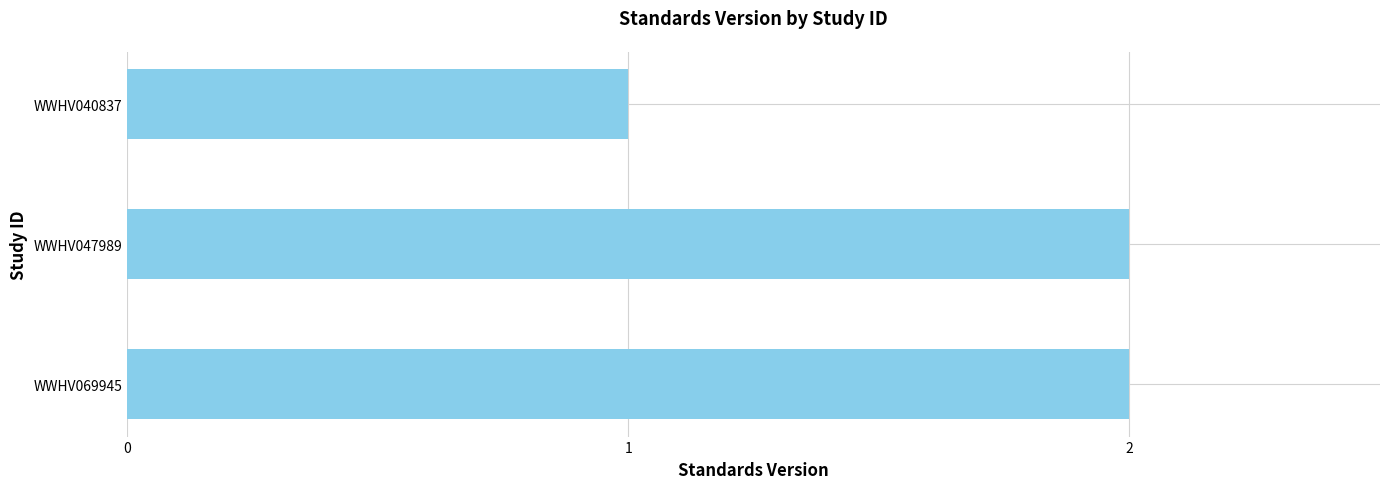

At which category does the chart reach its minimum across all series?

WWHV040837